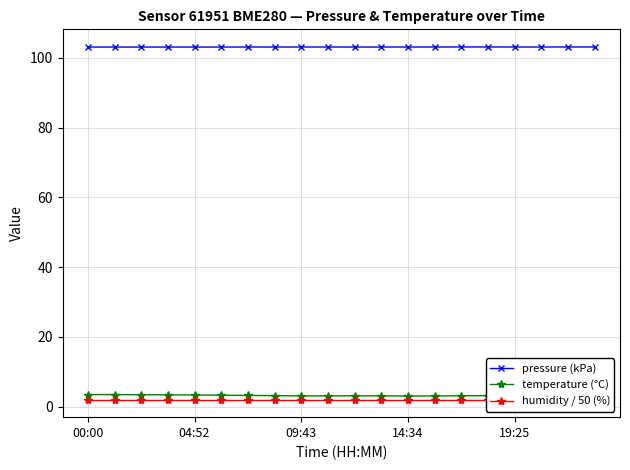

True or false: humidity / 50 (%) has a value of 0.9 at 9.

False